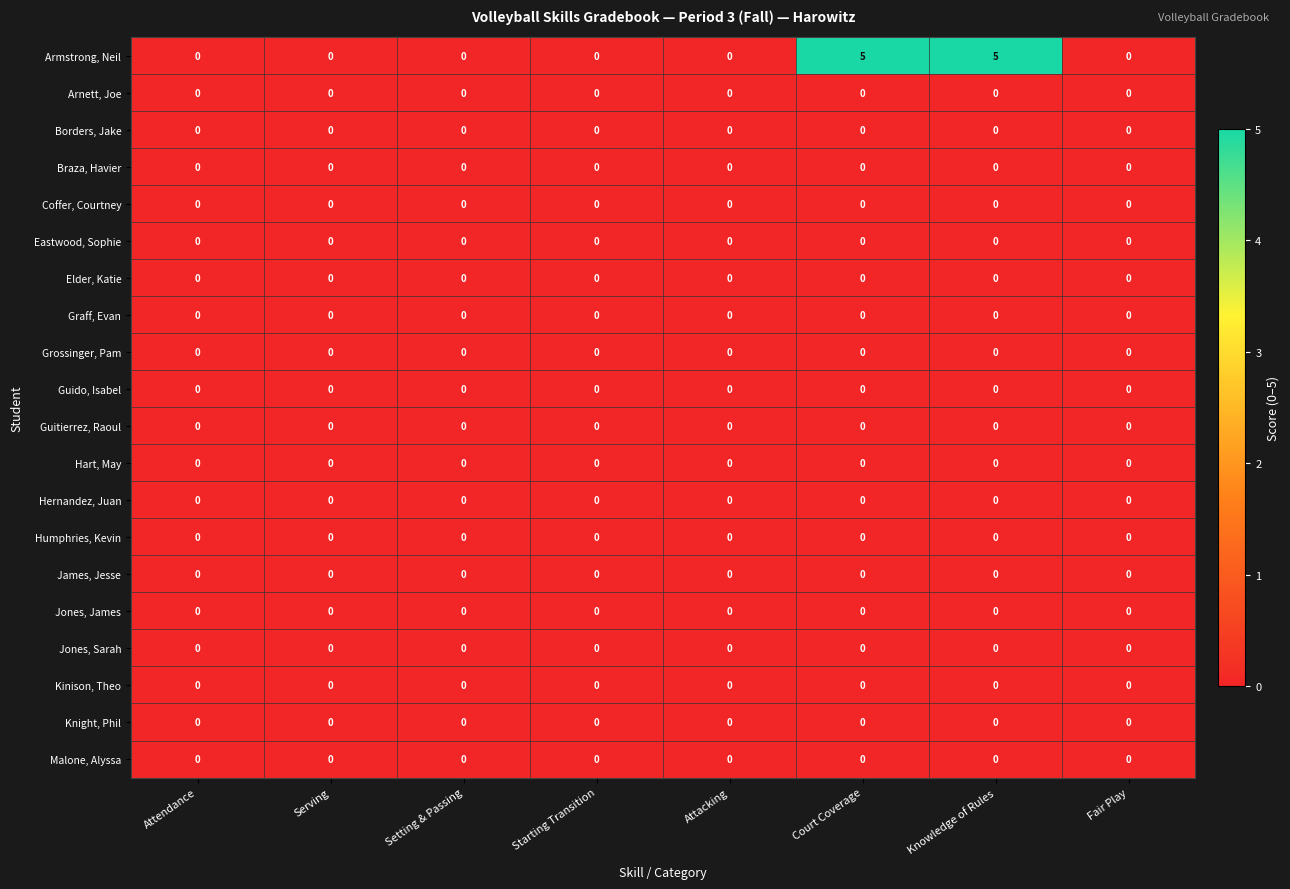

What is the greatest value displayed?

5